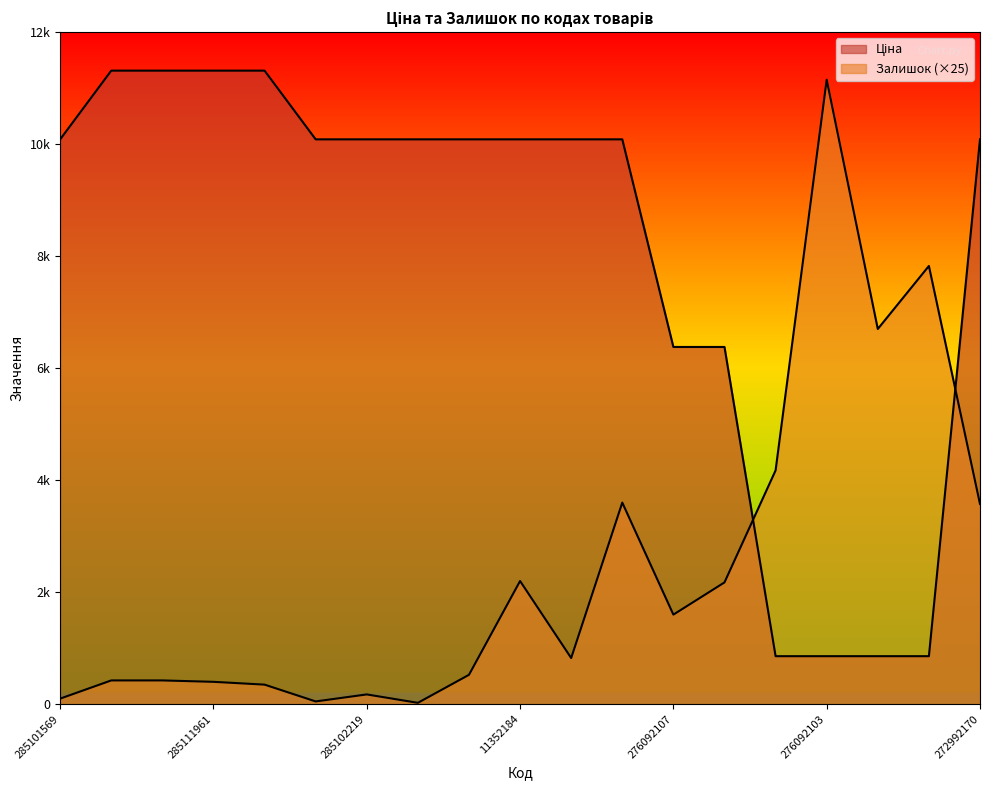

Reading left to right, transcribe all the data shown in this chart.

Ціна: 10085.8	11312.5	11312.5	11312.5	11312.5	10085.8	10085.8	10085.8	10085.8	10085.8	10085.8	10085.8	6378.9	6378.9	857.9	857.9	857.9	857.9	10085.8
Залишок: 100.0	425.0	425.0	400.0	350.0	50.0	175.0	25.0	525.0	2200.0	825.0	3600.0	1600.0	2175.0	4175.0	11150.0	6700.0	7825.0	3575.0